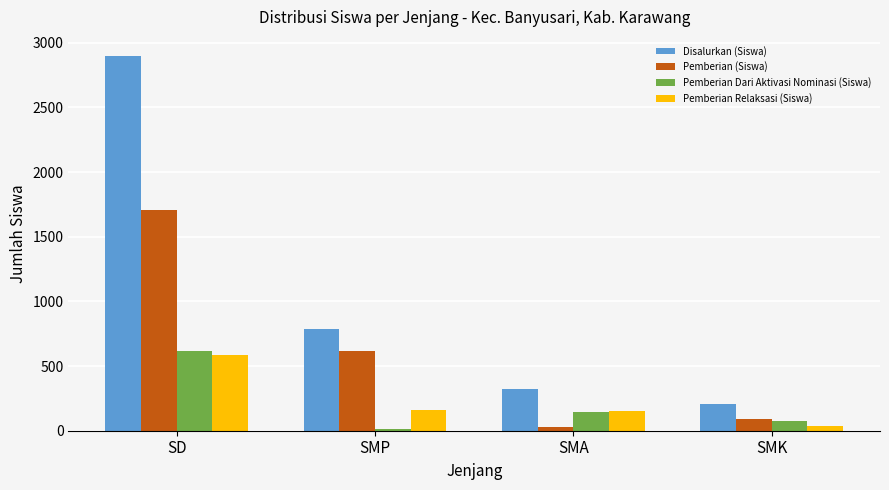

At which label does Pemberian Dari Aktivasi Nominasi (Siswa) first exceed 143?

SD